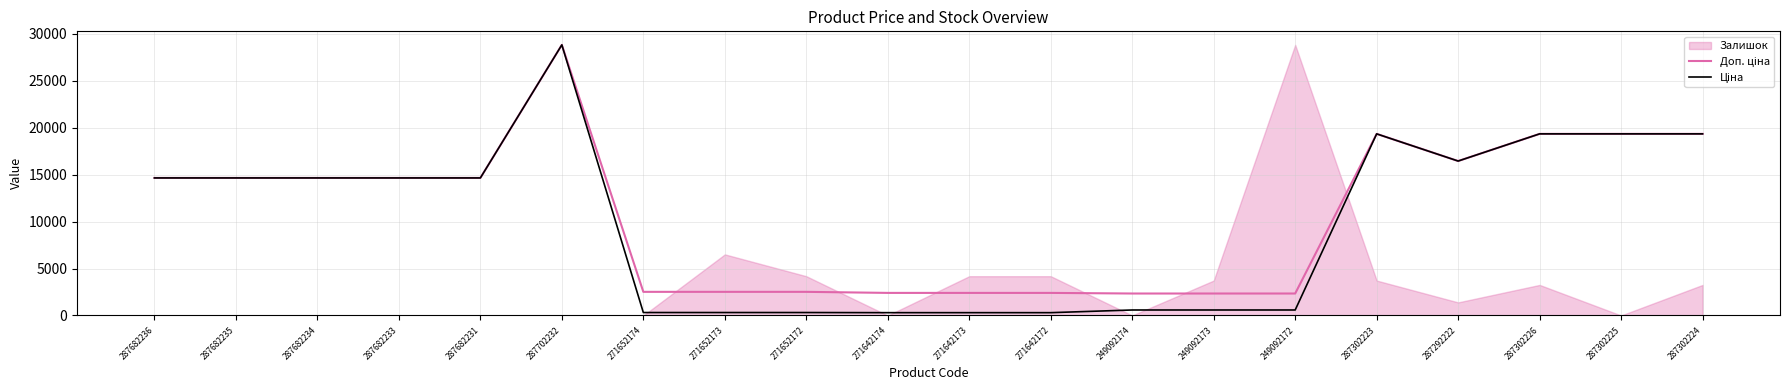

What is the average value of the Доп. ціна series?

10883.9